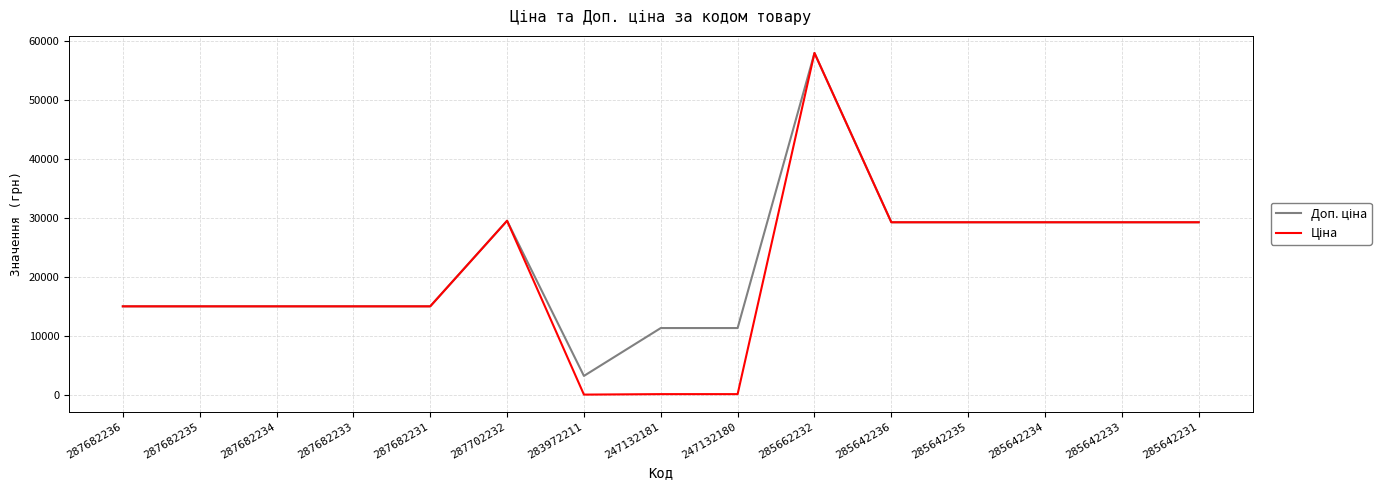

What is the greatest value displayed?

58037.0